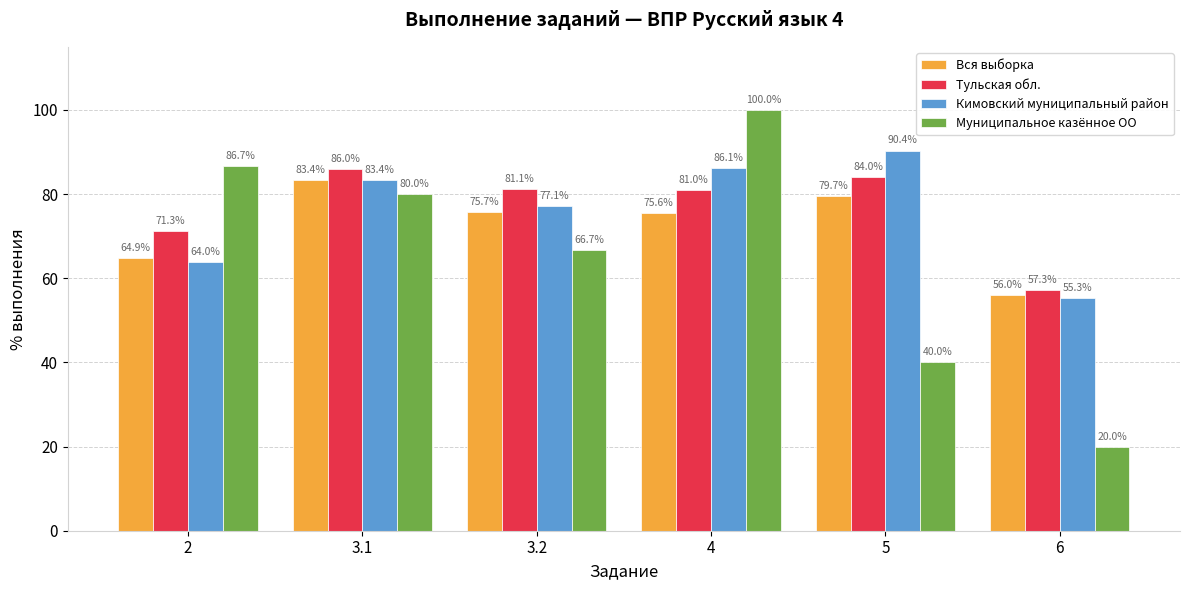

Reading right to left, extract all data points from this chart.

Вся выборка: 6=56.0	5=79.7	4=75.6	3.2=75.7	3.1=83.4	2=64.9
Тульская обл.: 6=57.3	5=84.0	4=81.0	3.2=81.1	3.1=86.0	2=71.3
Кимовский муниципальный район: 6=55.3	5=90.4	4=86.1	3.2=77.1	3.1=83.4	2=64.0
Муниципальное казённое ОО: 6=20.0	5=40.0	4=100.0	3.2=66.7	3.1=80.0	2=86.7